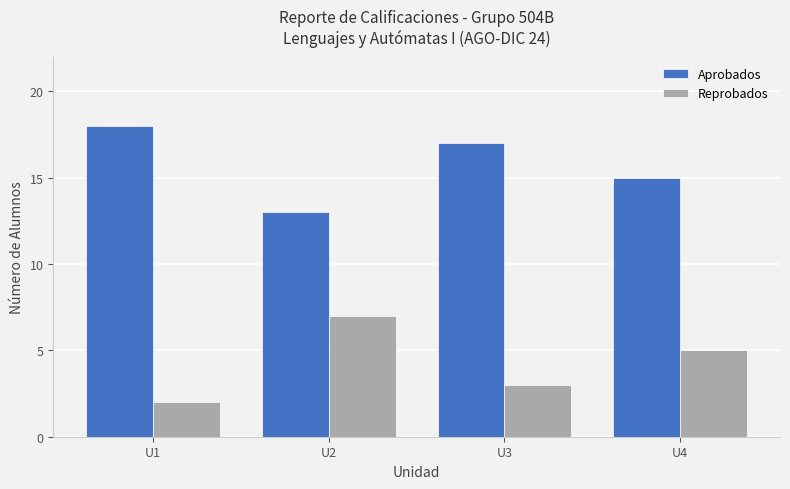

Where does the Reprobados series first go above 5?

U2